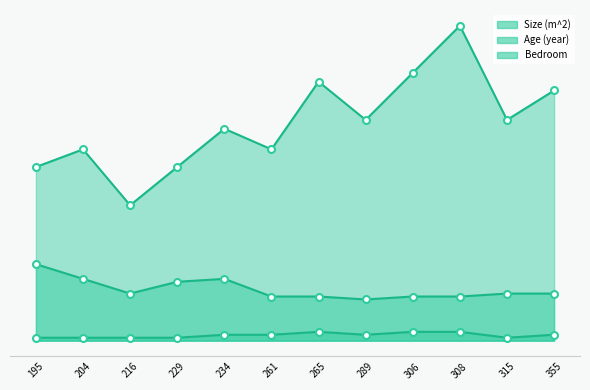

Which series has the largest total across all categories?

Size (m^2)